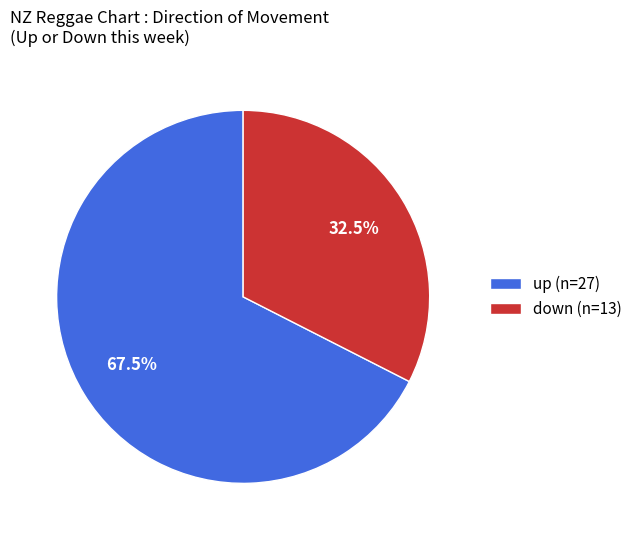

Which slice is the largest?

up